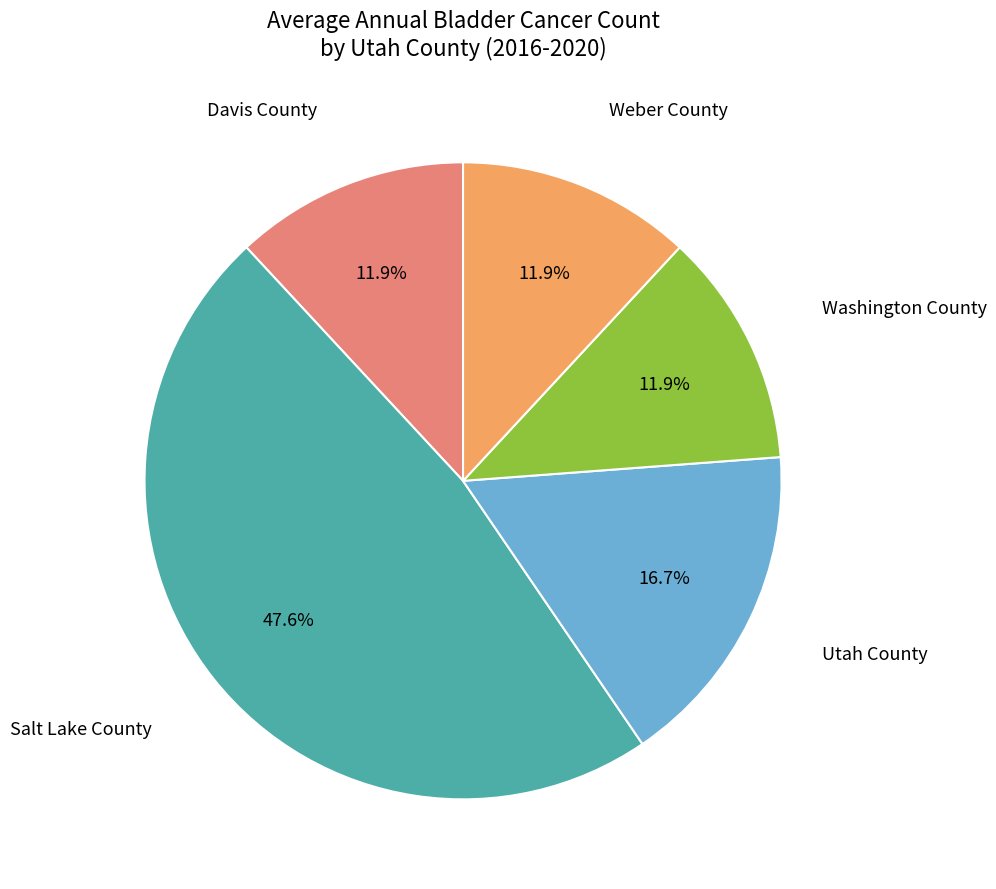

What percentage do Davis County and Washington County together represent?

23.8%